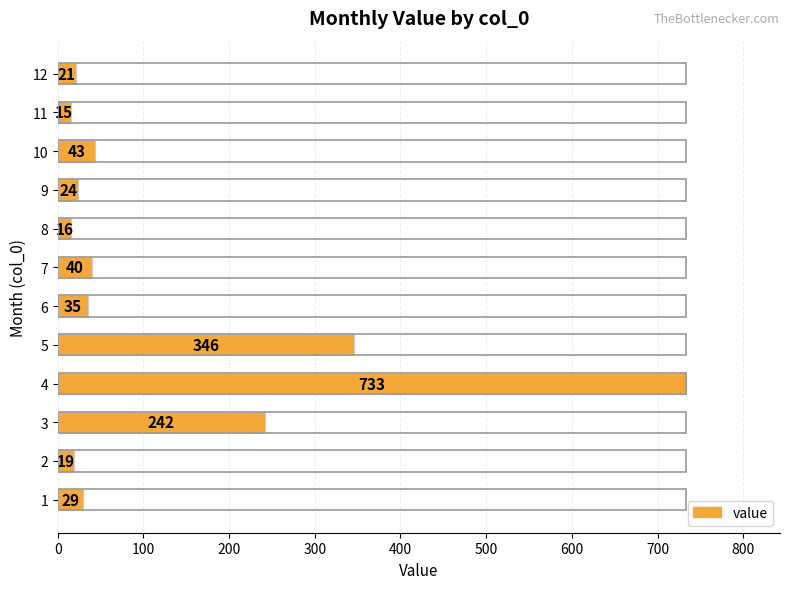

What is the sum of all values?

1563